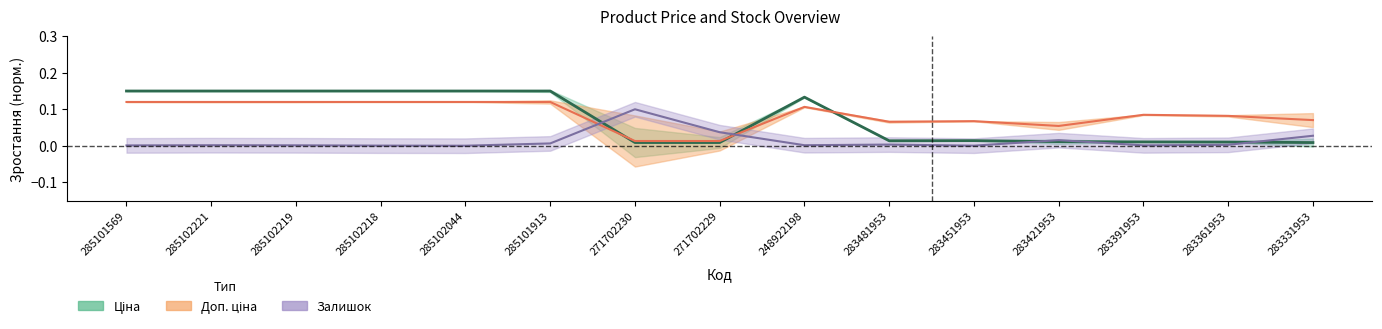

True or false: Залишок has a value of 0.0 at 285102219.

False